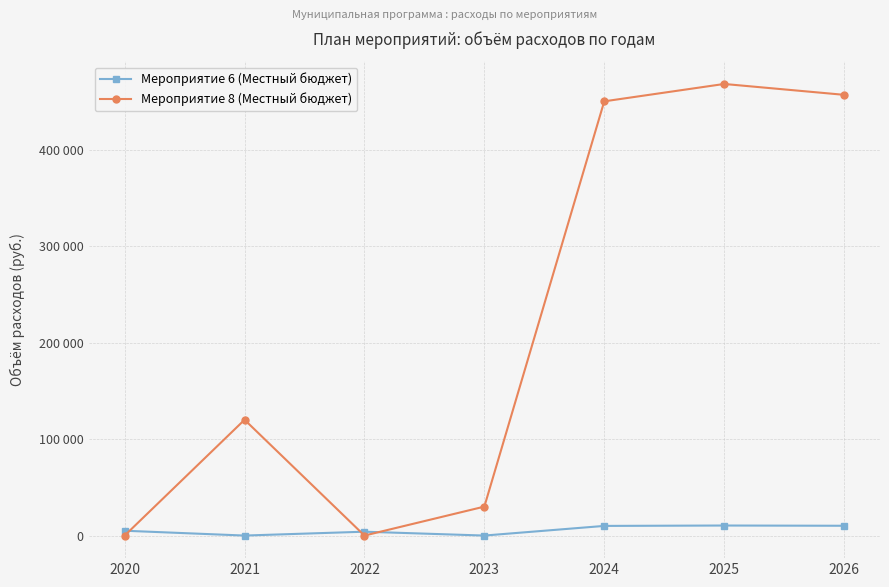

At which label is Мероприятие 6 (Местный бюджет) closest to 5200?

2020